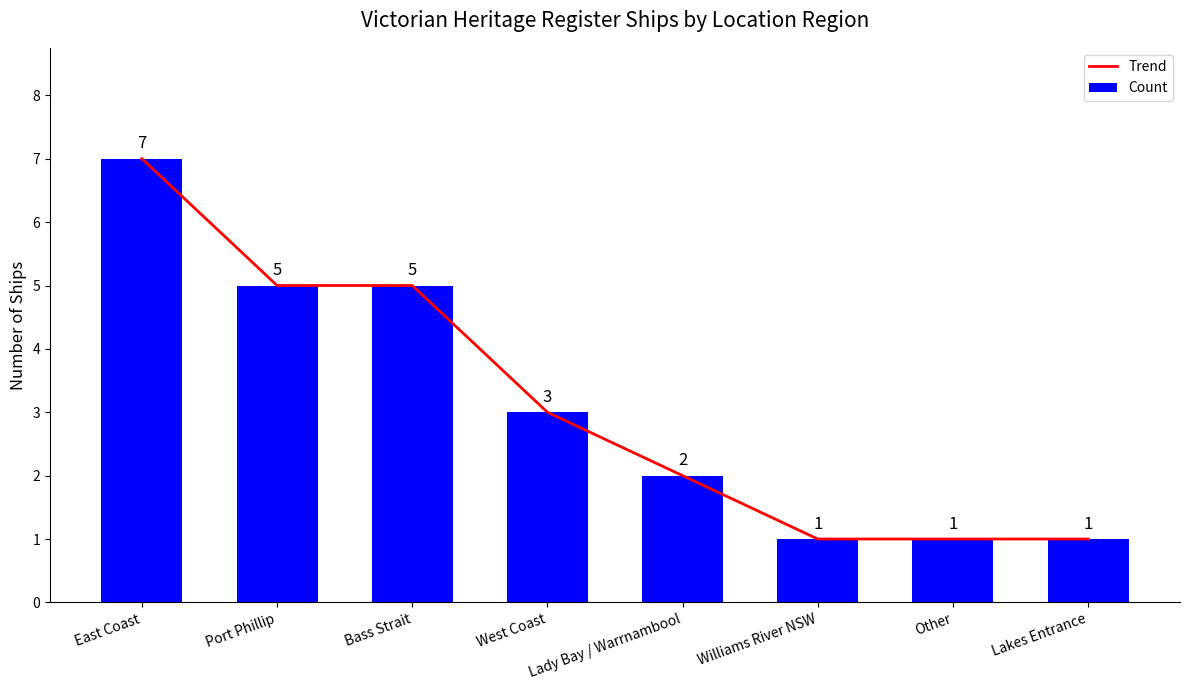

What are all the series names shown in the legend?

Trend, Count